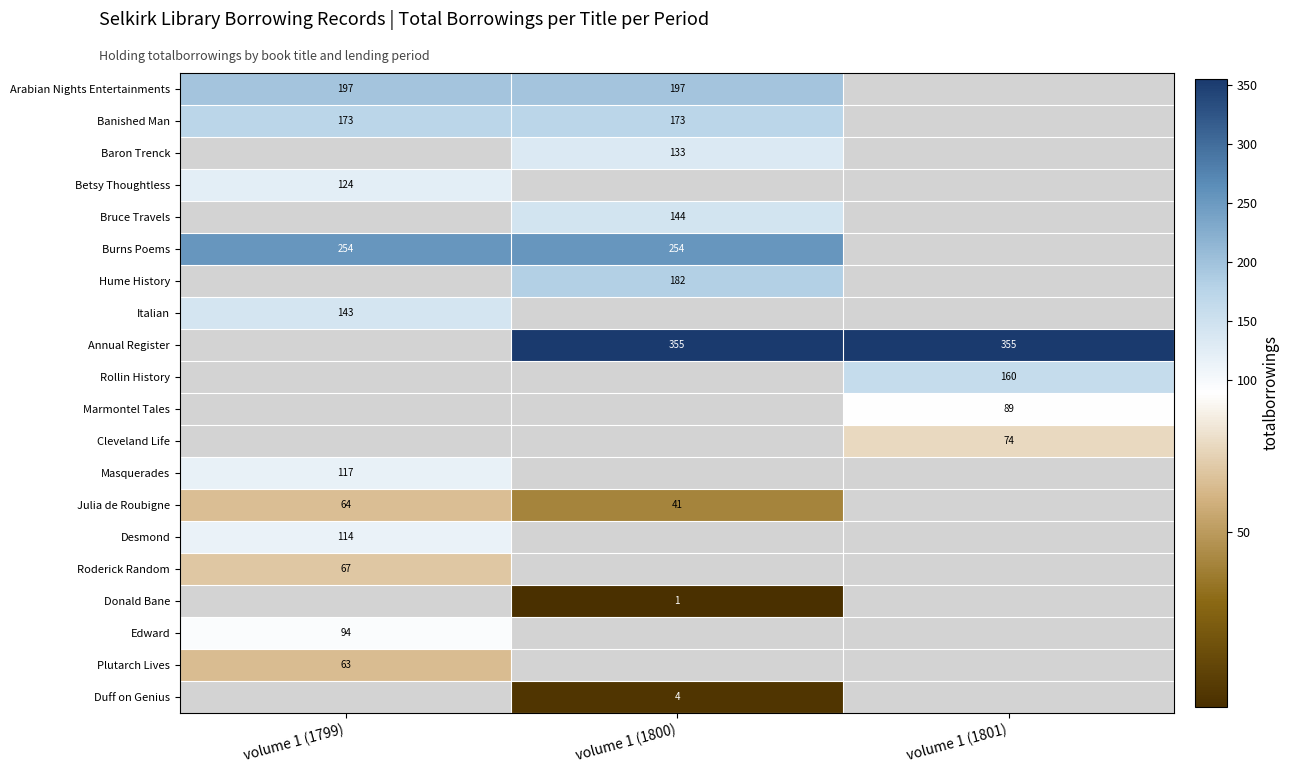

The Annual Register series shows 466 at volume 1 (1800). True or false?

False